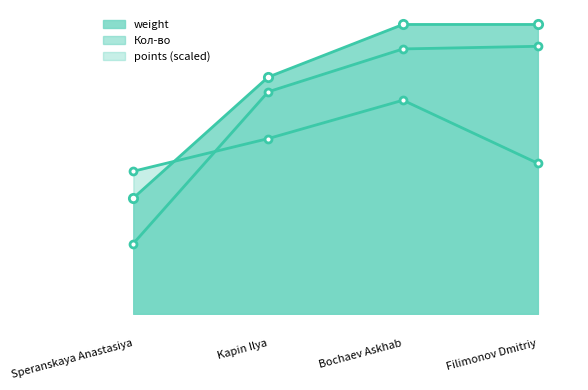

Which series changed the most between Speranskaya Anastasiya and Filimonov Dmitriy?

Кол-во